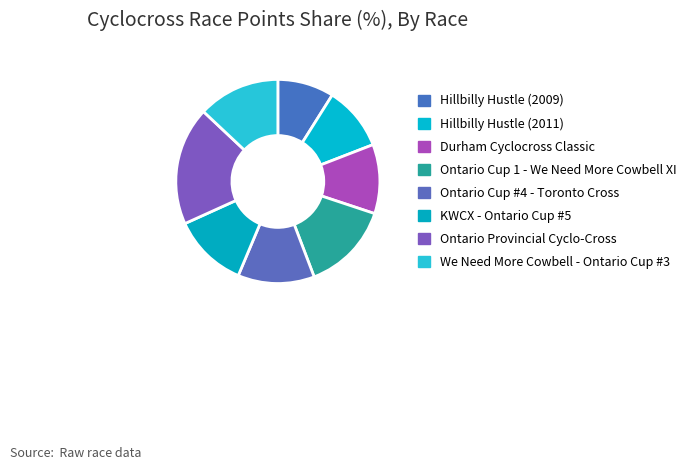

How many slices are in this pie chart?

8